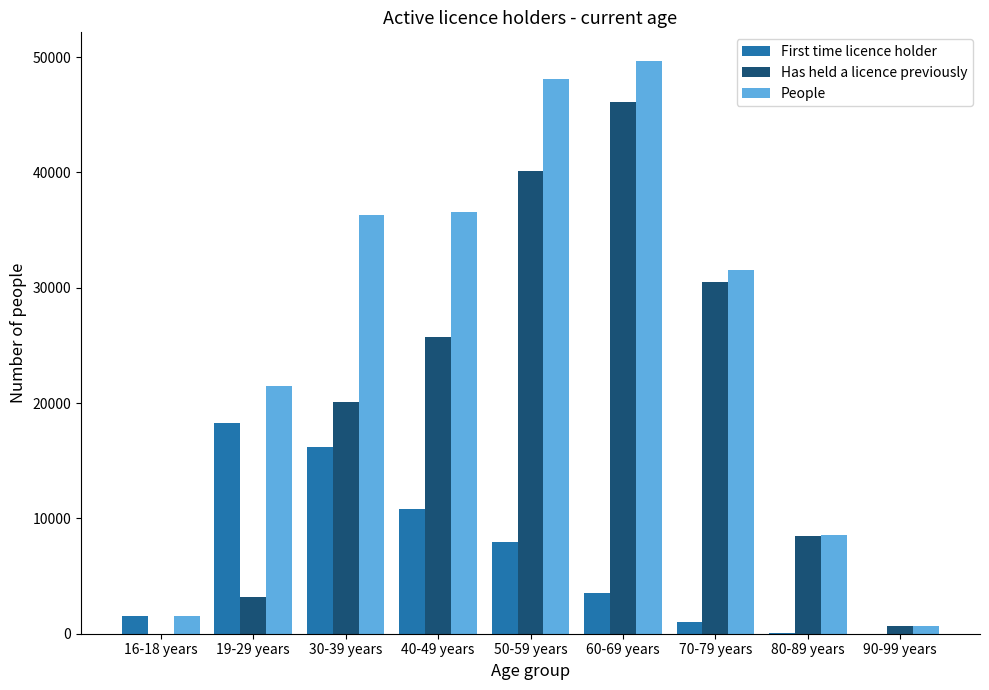

At which label does Has held a licence previously reach its peak?

60-69 years